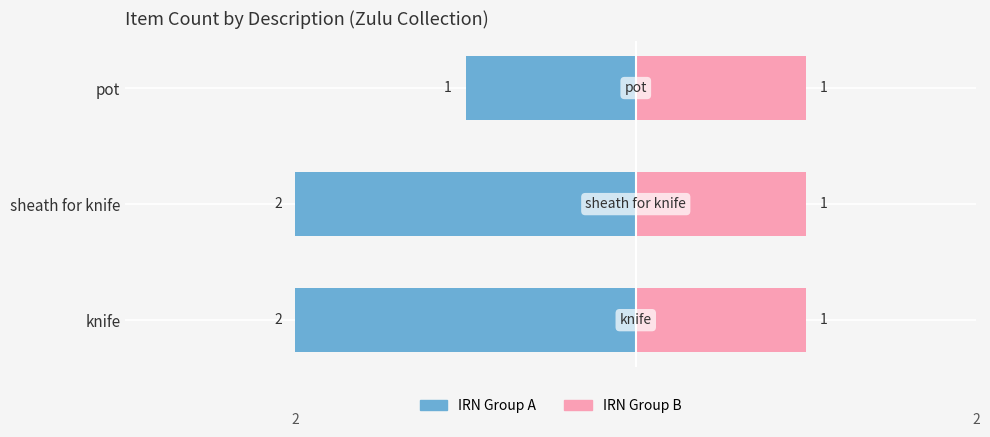

How many bars are there in total?

6